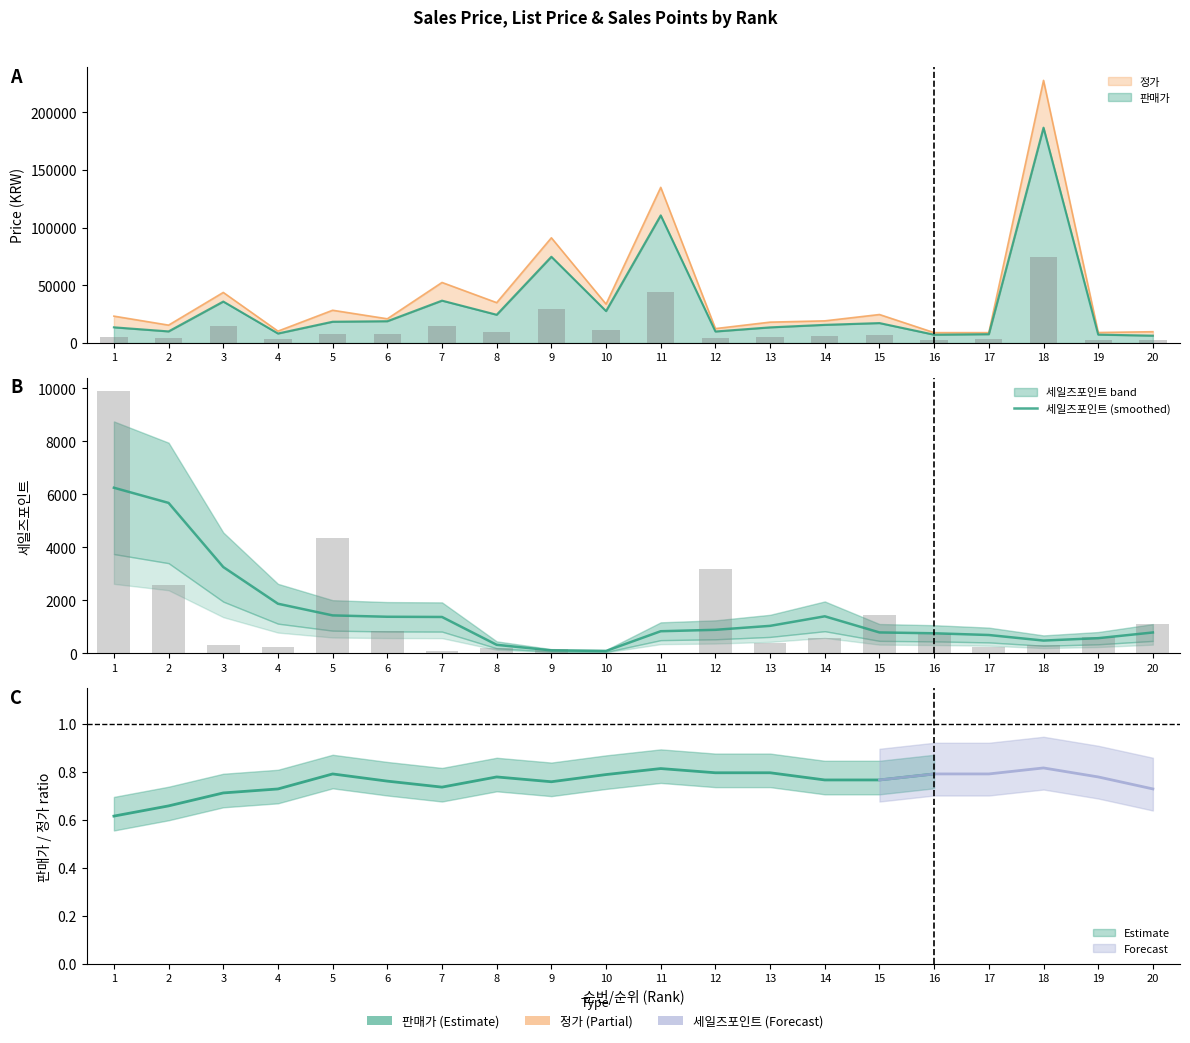

Where does the data first go above 893?

1